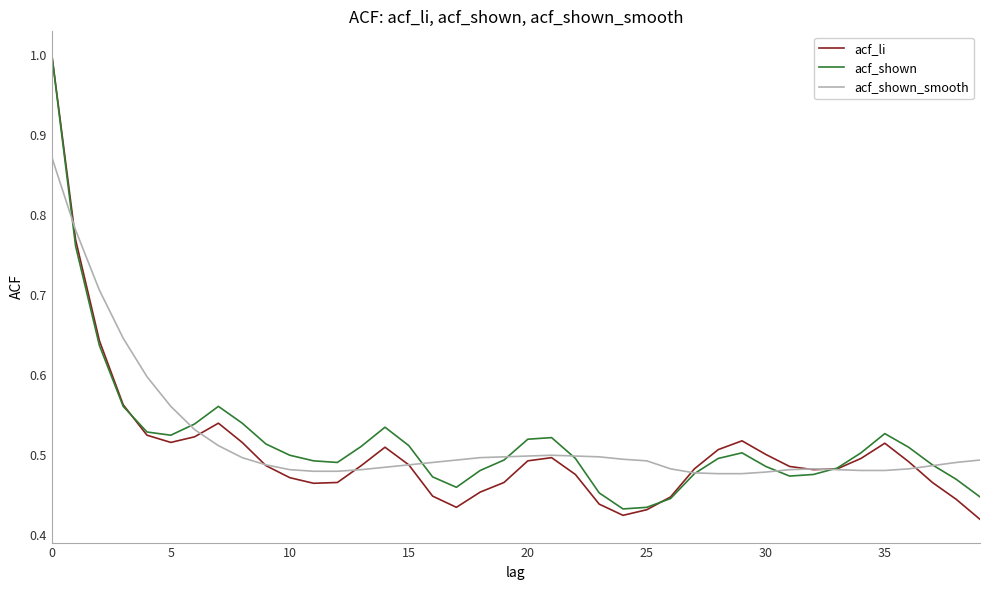

What is the greatest value displayed?

1.0